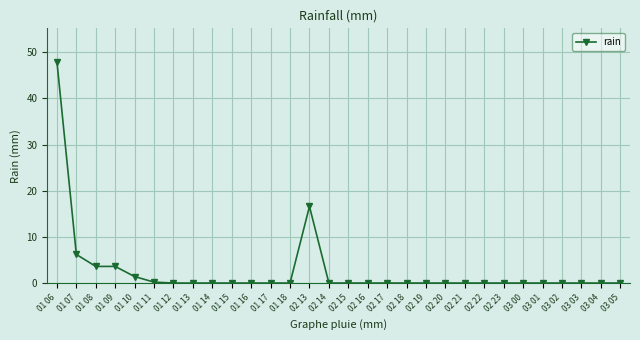

Which has a higher value, 01 08 or 02 19?

01 08